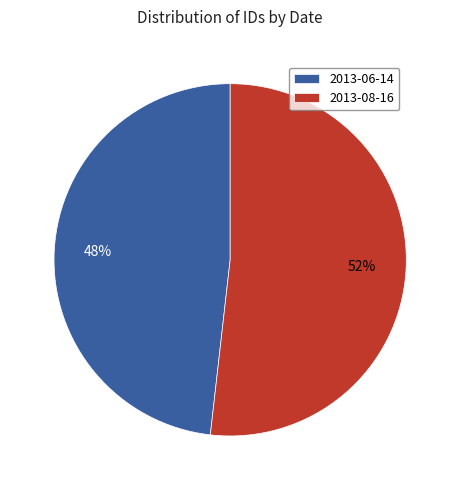

Which has a higher value, 2013-08-16 or 2013-06-14?

2013-08-16